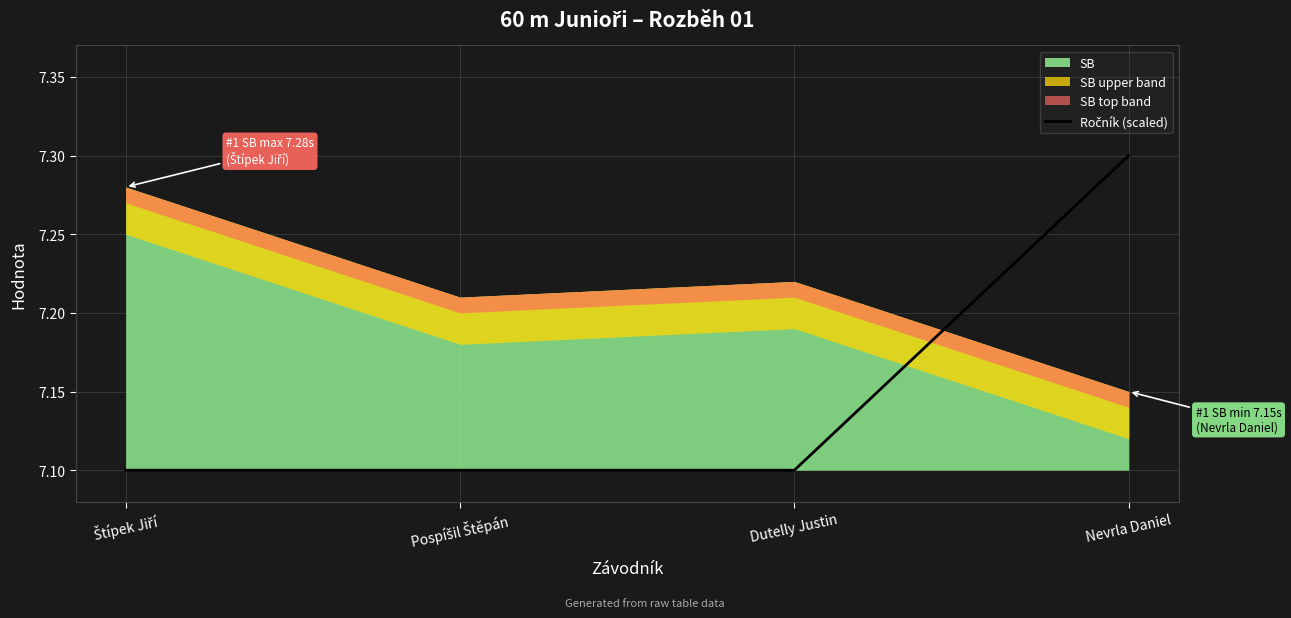

The chart shows a value of 7.1 at Dutelly Justin. True or false?

True